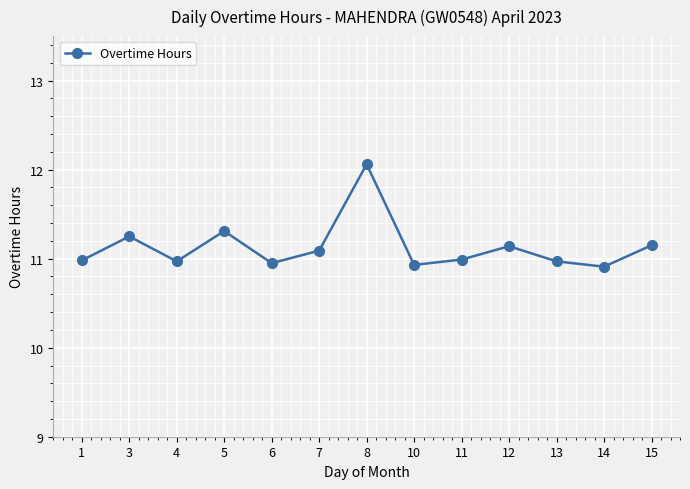

What is the ratio of the value at 3 to the value at 6?

1.0